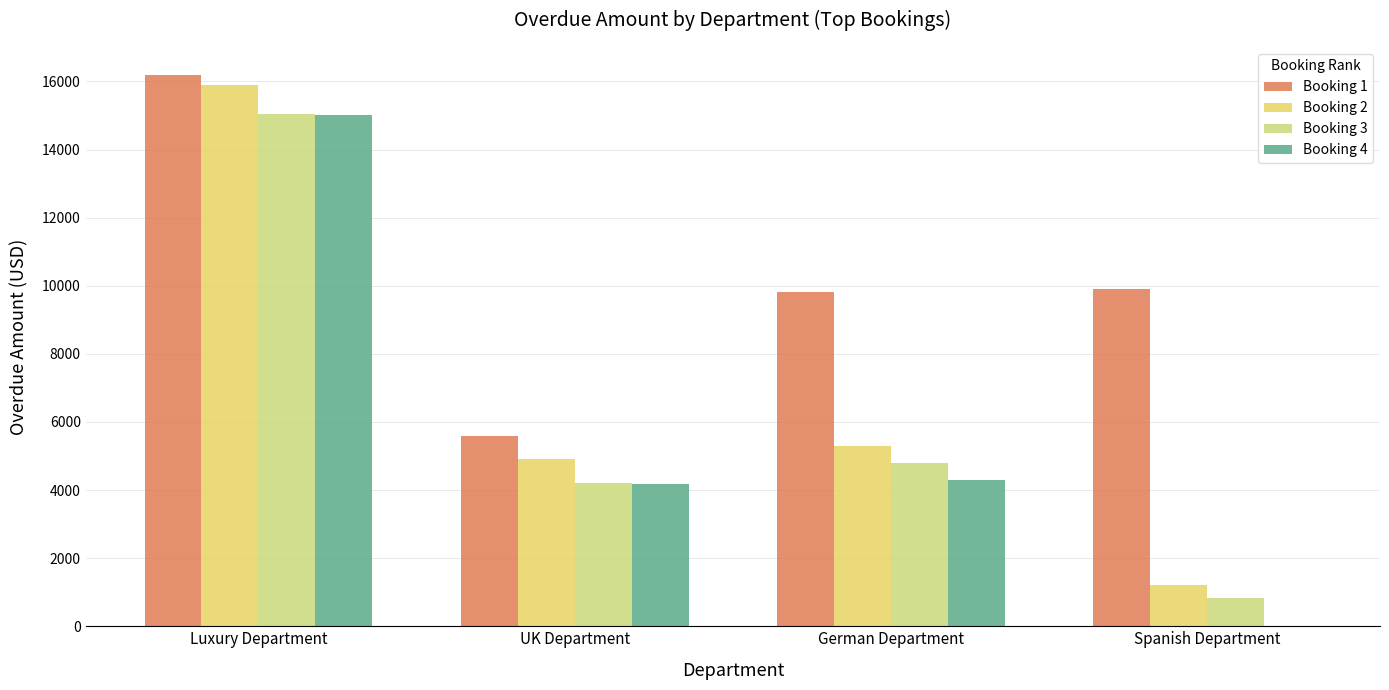

Reading left to right, what are all the values shown in this chart?

Booking 1: 16201.0	5584.0	9814.0	9900.0
Booking 2: 15884.0	4910.0	5282.0	1225.0
Booking 3: 15034.0	4198.0	4790.0	822.0
Booking 4: 15021.0	4168.0	4296.0	0.0